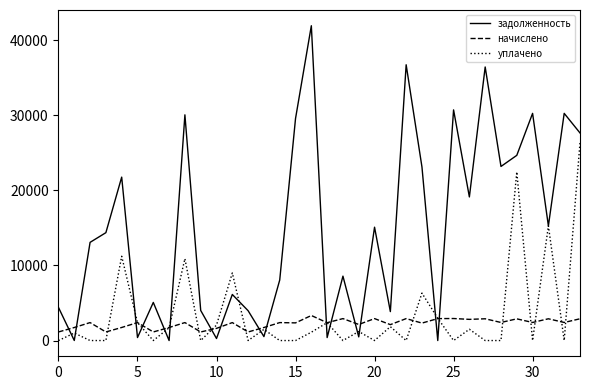

What is the highest value of the начислено series?

3334.5